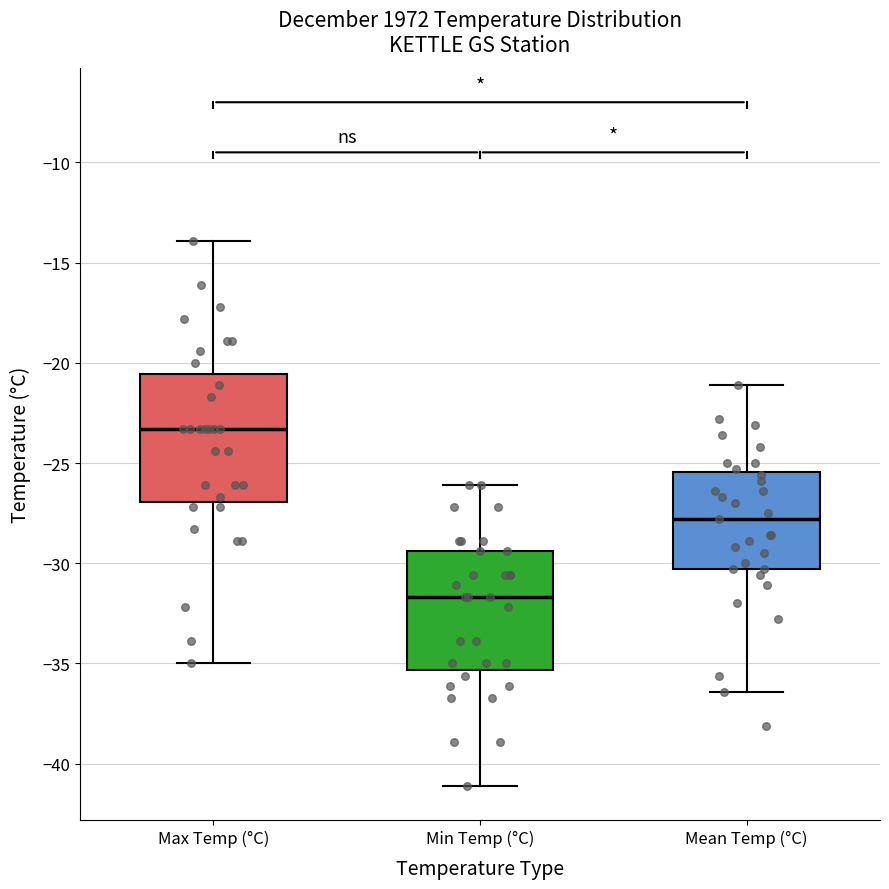

Reading left to right, read every box against the y-axis: the position of its median line, the range the box covers, and the ends of its whiskers. The values are not printed on the chart, so give them approximately, as read against the axis.

Max Temp (°C): median -23.5, box -27.0 to -20.5, whiskers -35.0 to -14.0
Min Temp (°C): median -31.5, box -35.5 to -29.5, whiskers -41.0 to -26.0
Mean Temp (°C): median -28.0, box -30.5 to -25.5, whiskers -36.5 to -21.0